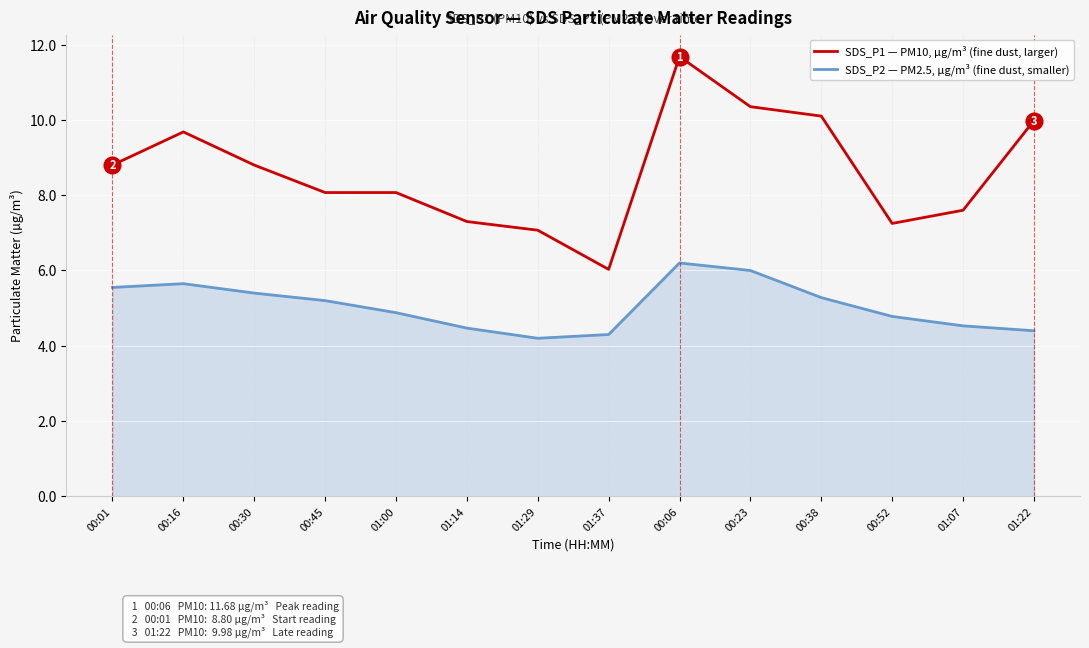

Rank the series at 01:07 from highest to lowest value.

SDS_P1 — PM10, µg/m³ (fine dust, larger), SDS_P2 — PM2.5, µg/m³ (fine dust, smaller)